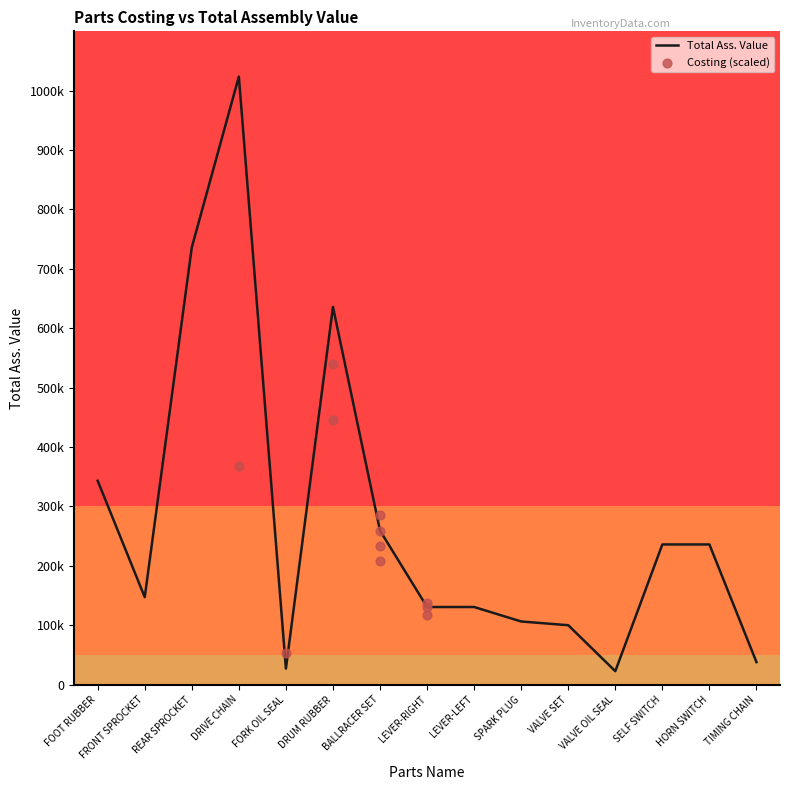

What is the ratio of the value at BALLRACER SET to the value at HORN SWITCH?

1.1